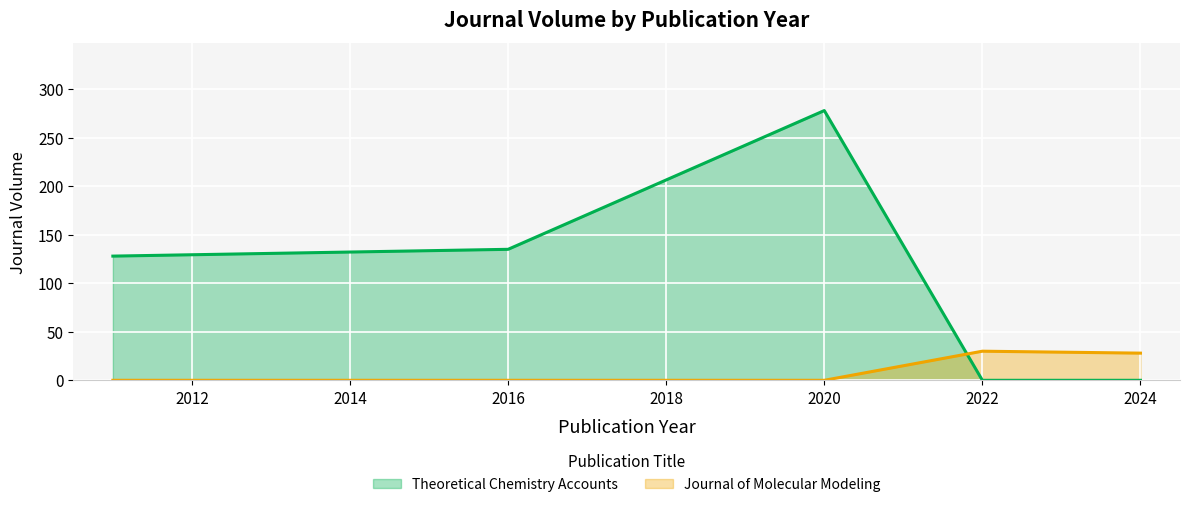

What is the maximum value for Theoretical Chemistry Accounts?

278